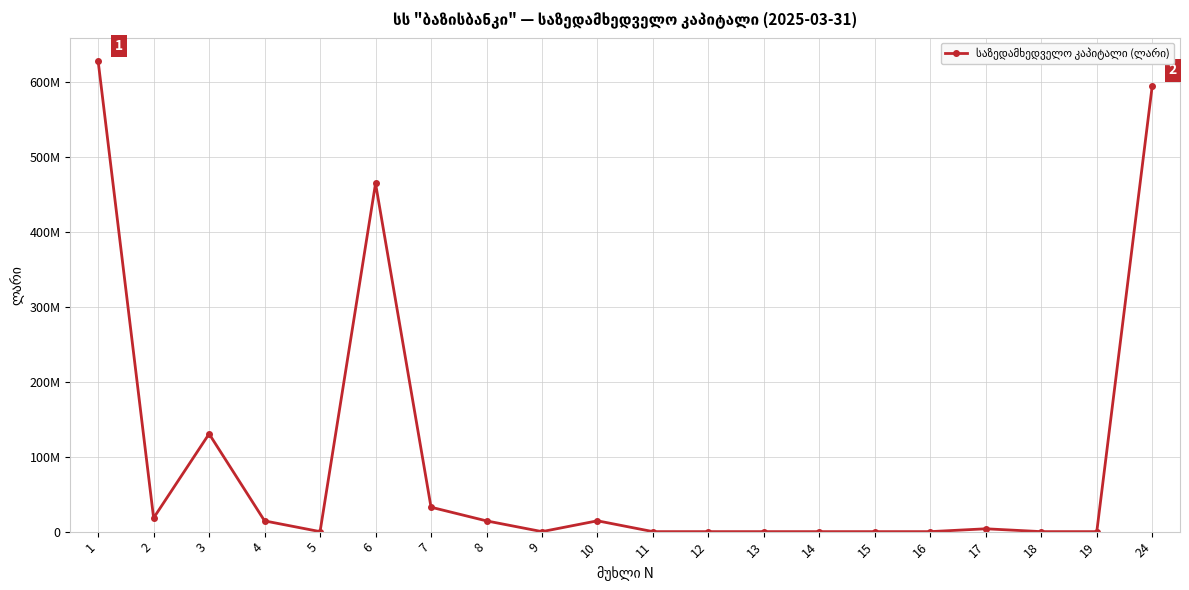

Is it true that the value at 6 is 755451639.9?

False